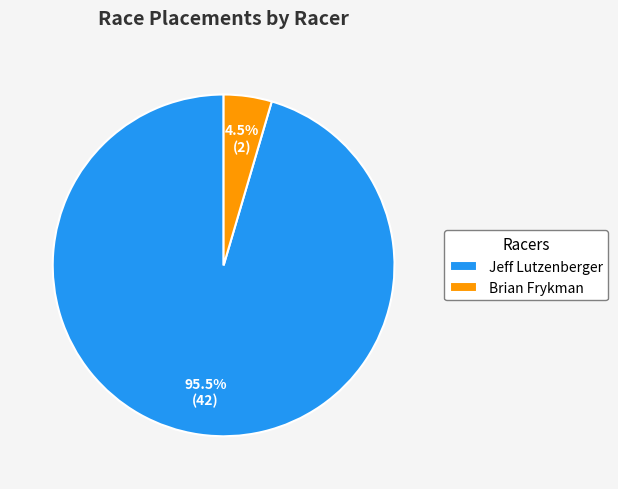

To the nearest percent, what is the difference between the Brian Frykman and Jeff Lutzenberger slice percentages?

91%